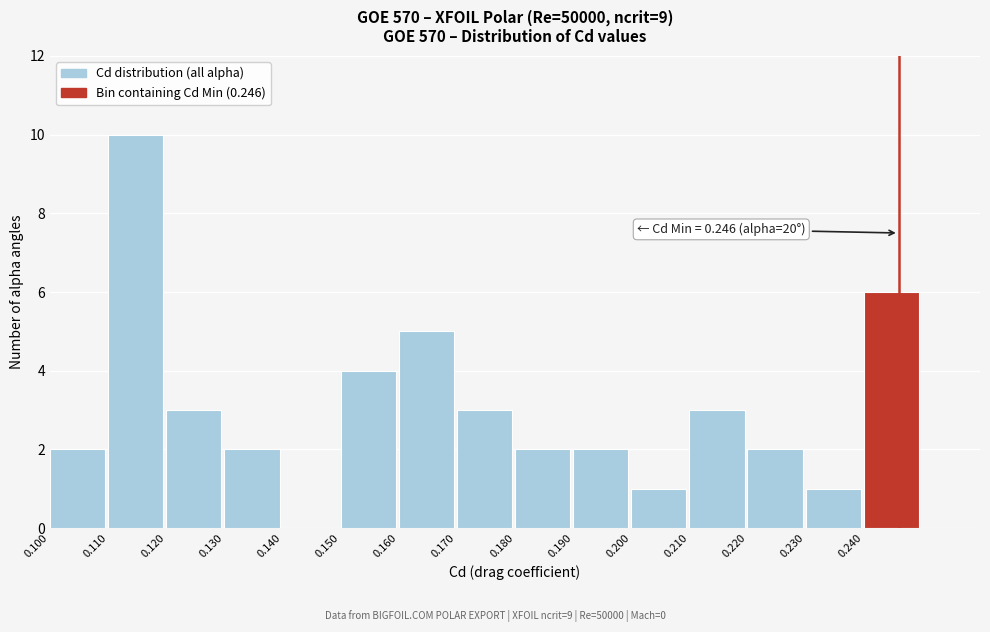

Which range on the x-axis has the tallest bar?

0.11 to 0.12